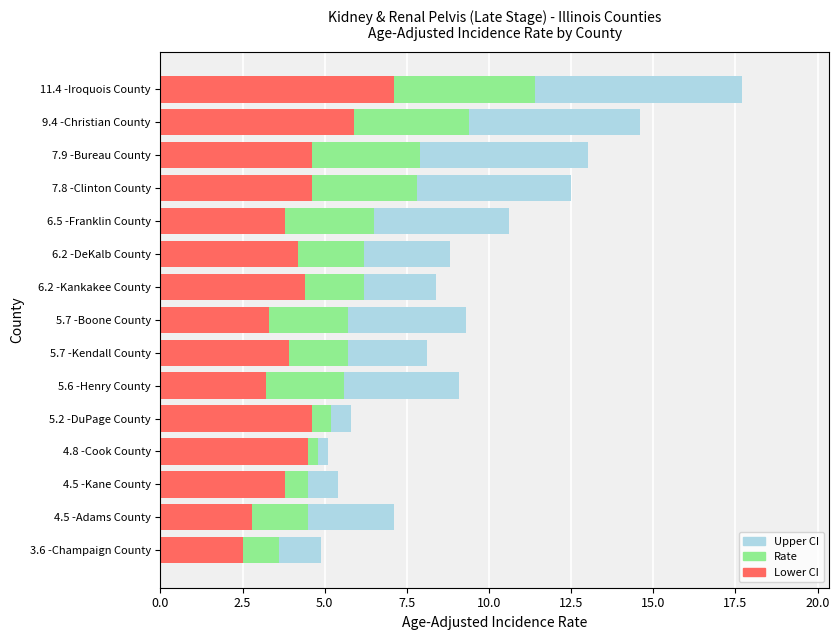

At which category is the sum across all series the highest?

11.4 -Iroquois County